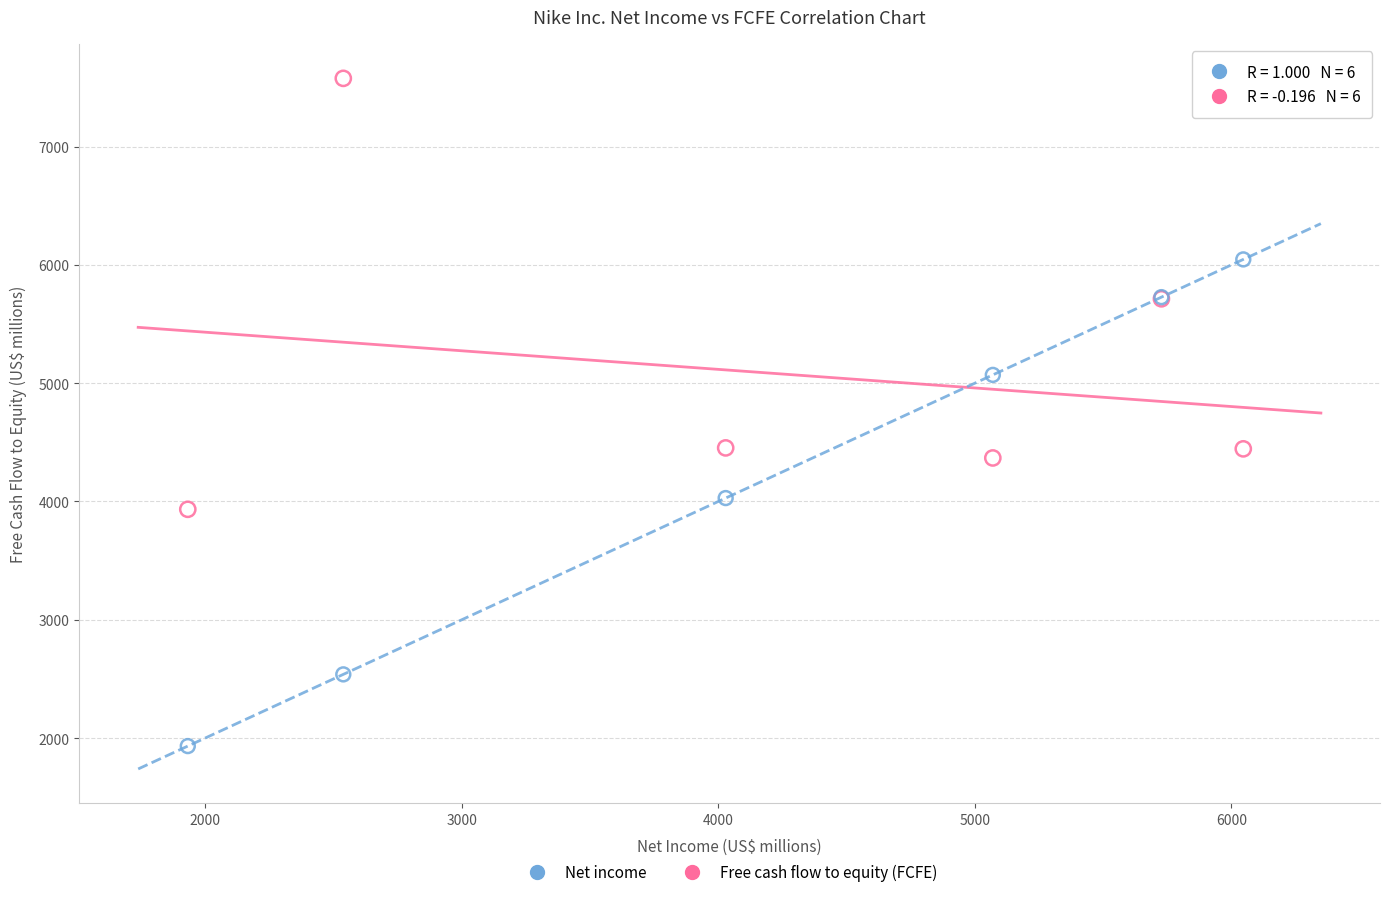

Which series contains the lowest Y value?

Net income